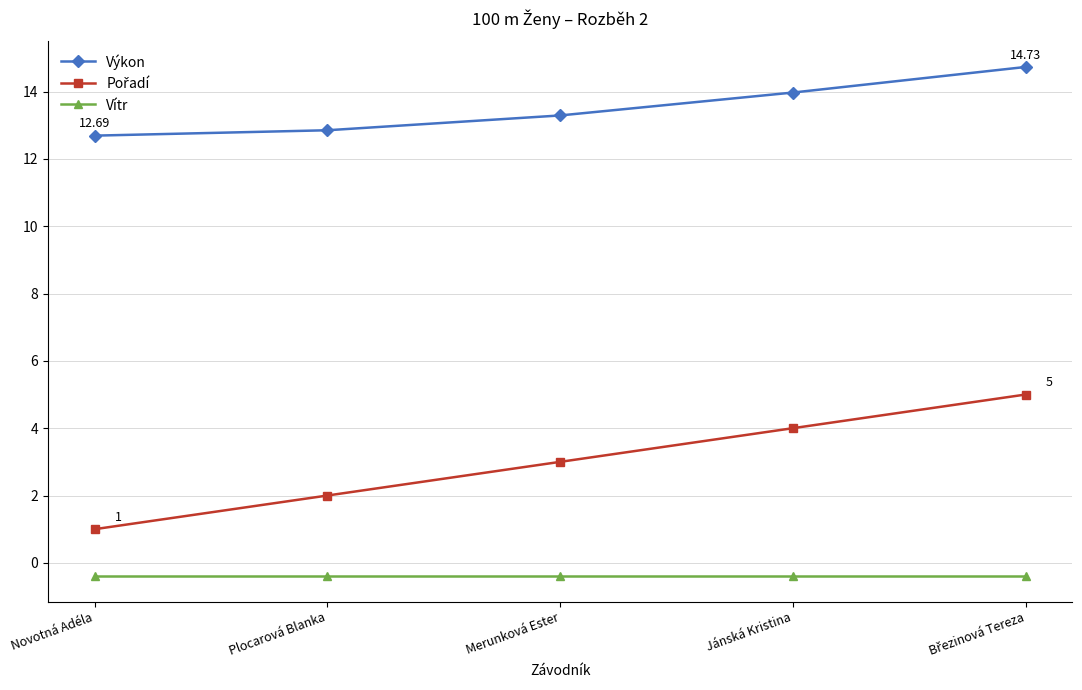

True or false: Výkon and Vítr cross at least once.

False